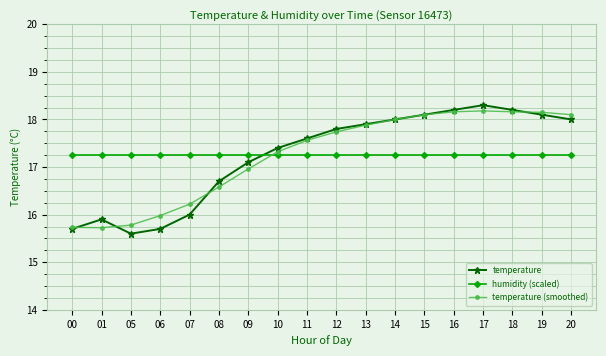

What is the minimum value shown in the chart?

15.6